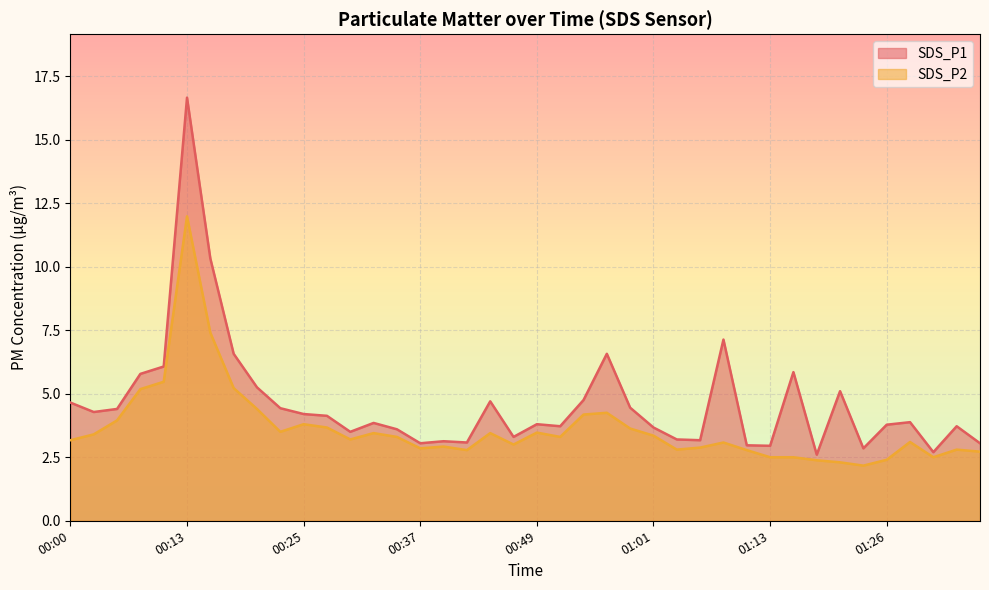

True or false: SDS_P1 has more than 0 interior local peaks.

True